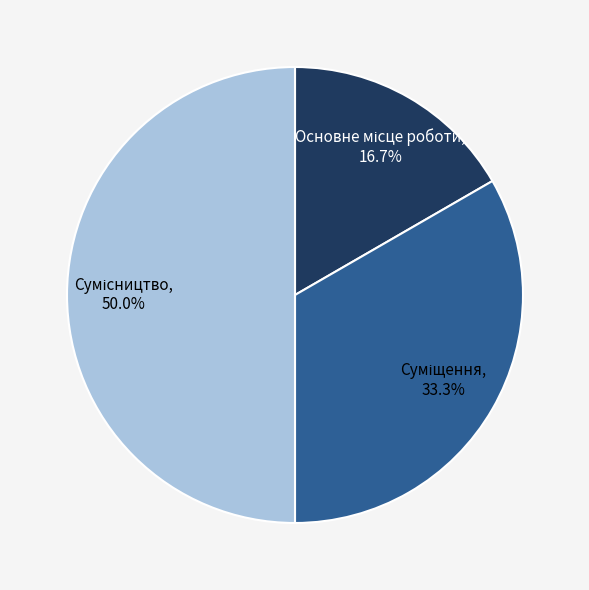

Does Основне місце роботи account for over 50% of the chart?

No